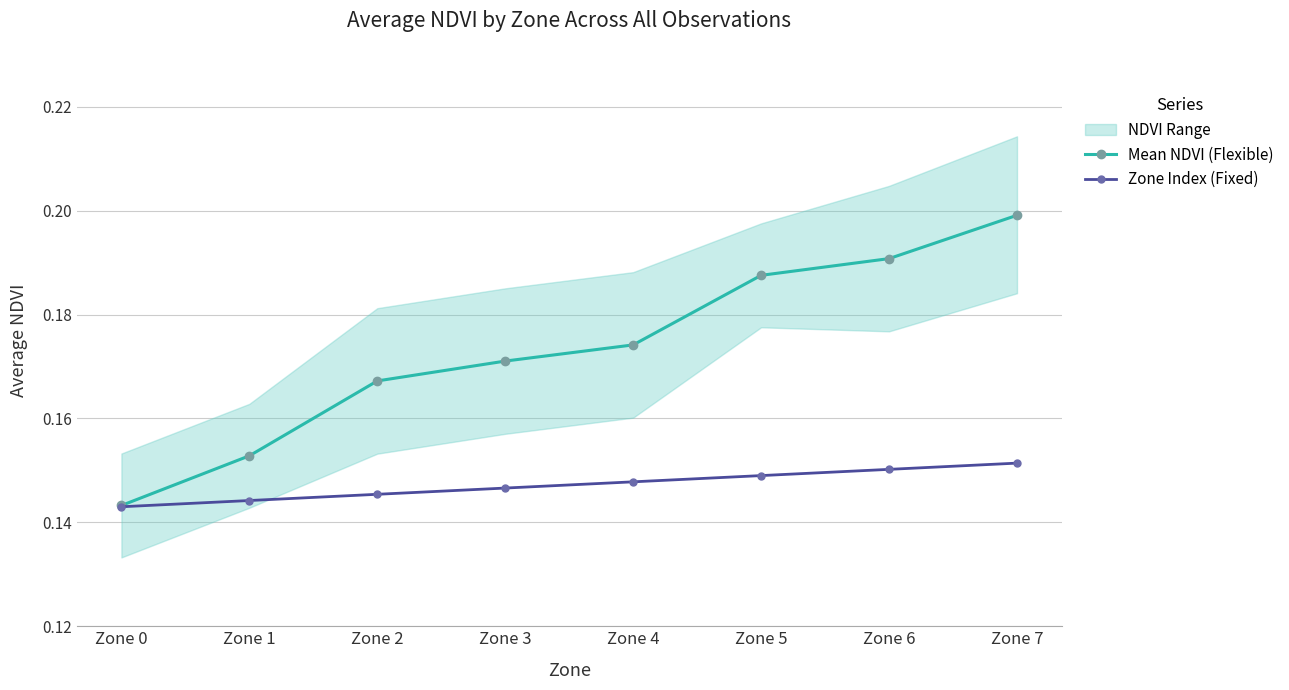

True or false: Zone Index (Fixed) and Mean NDVI (Flexible) cross at least once.

False